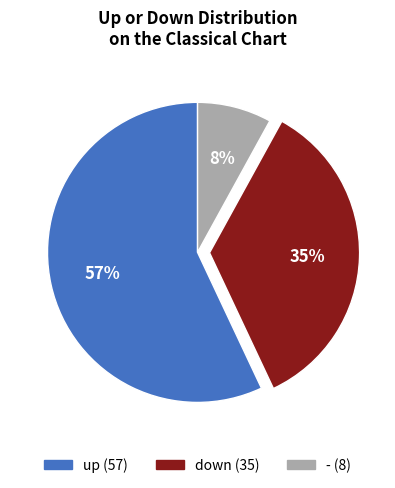

Is the sum of - and down greater than half?

No